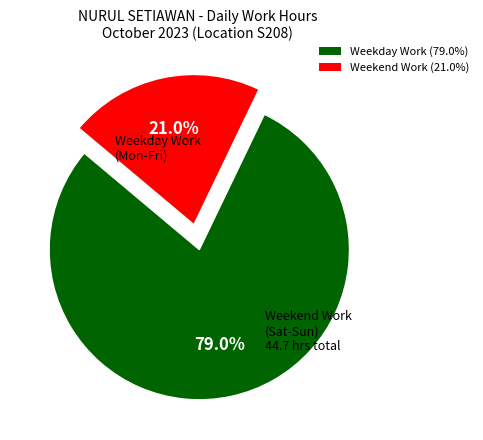

How many segments does this pie chart have?

2